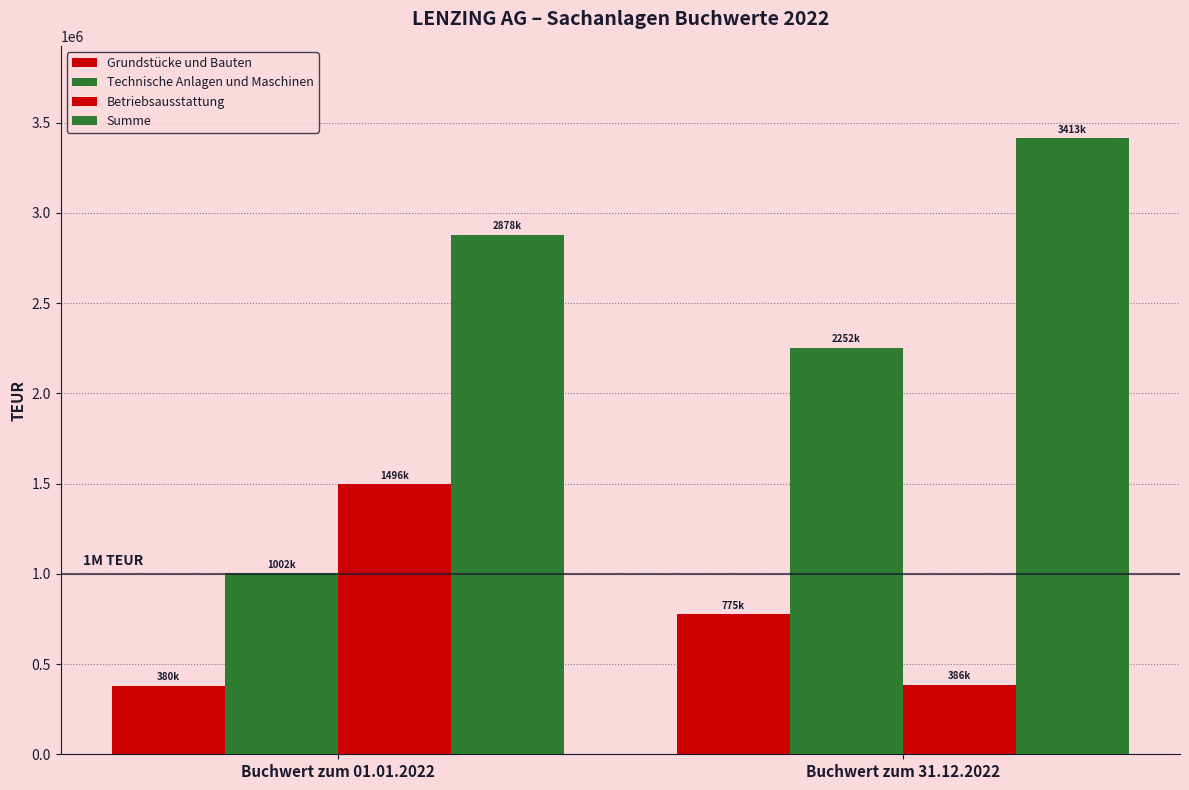

Are the bars grouped side by side (vs. stacked)?

Yes